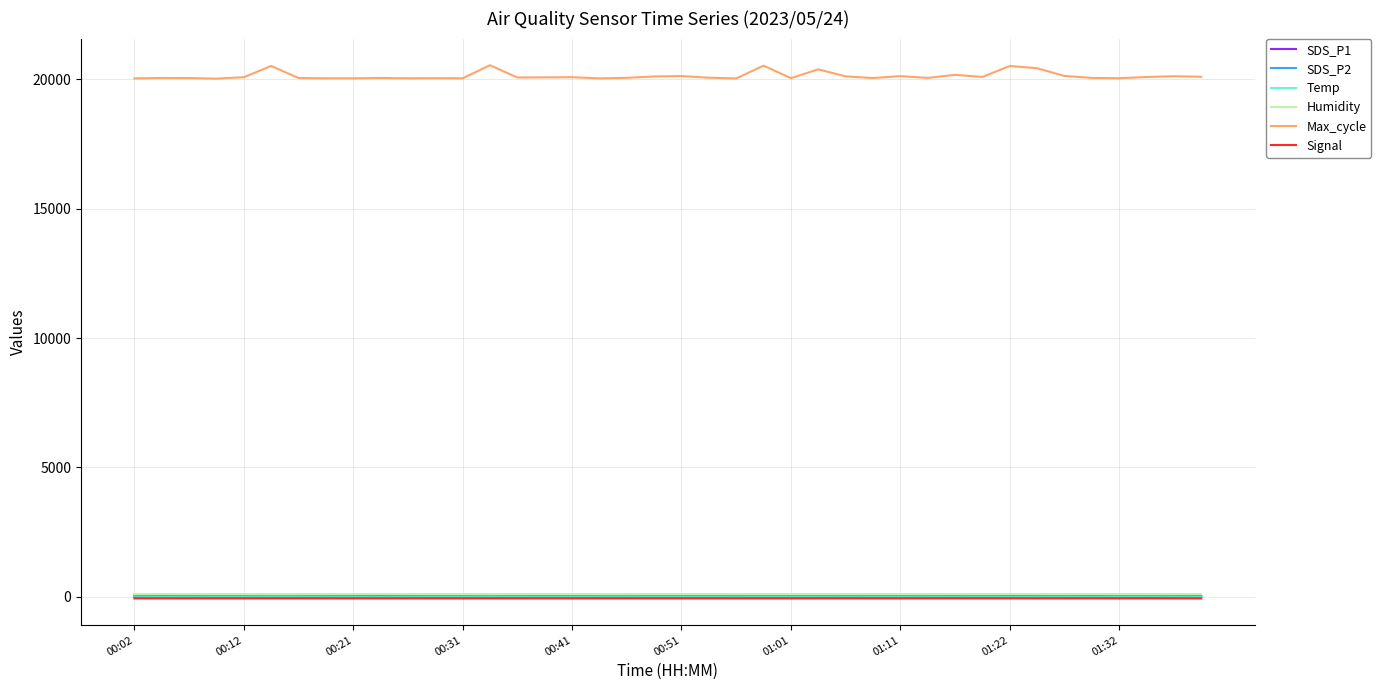

Which series has the largest range (max minus min)?

Max_cycle